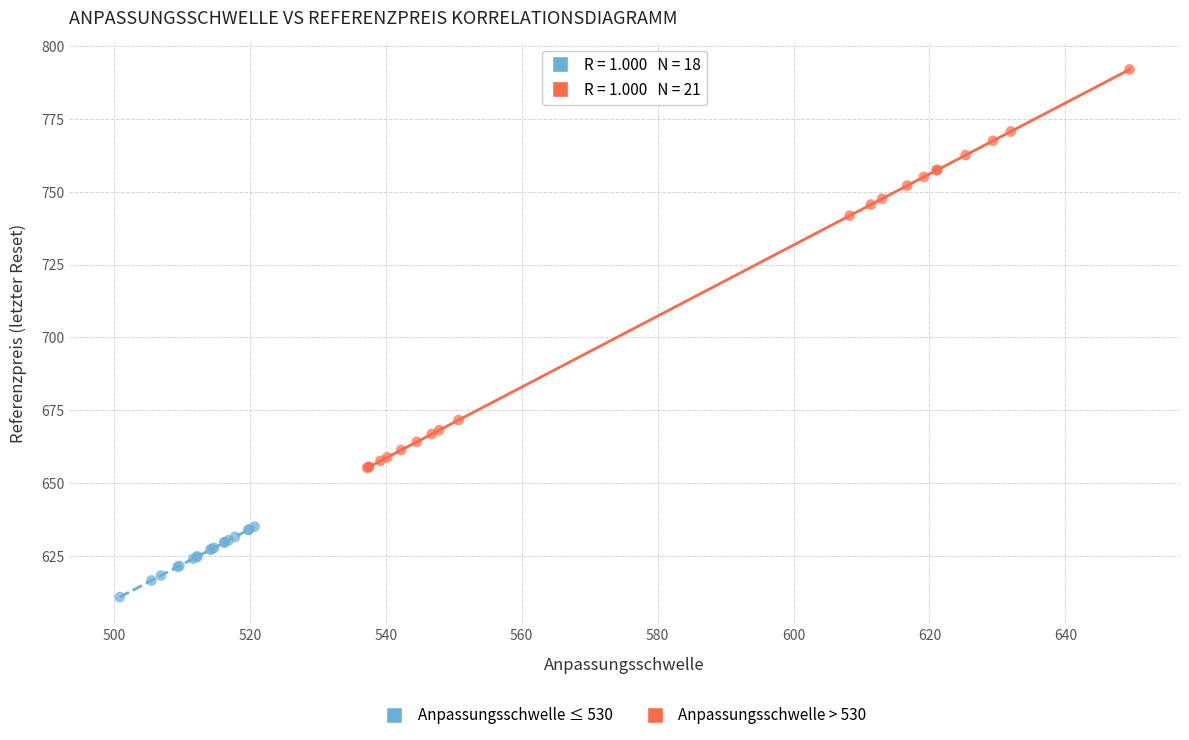

Which series reaches the minimum Y coordinate?

Anpassungsschwelle ≤ 530